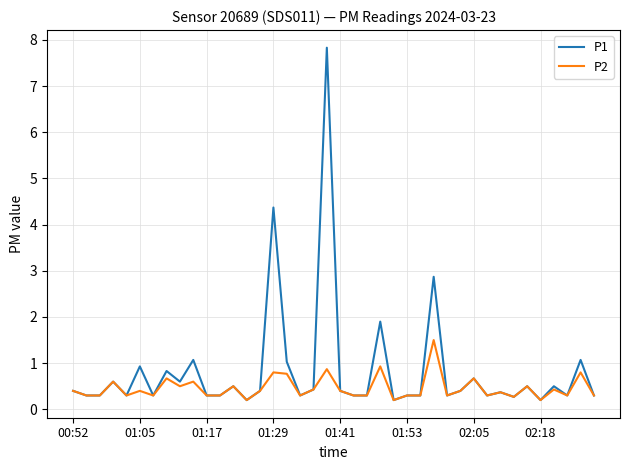

How many categories are shown in the chart?

40